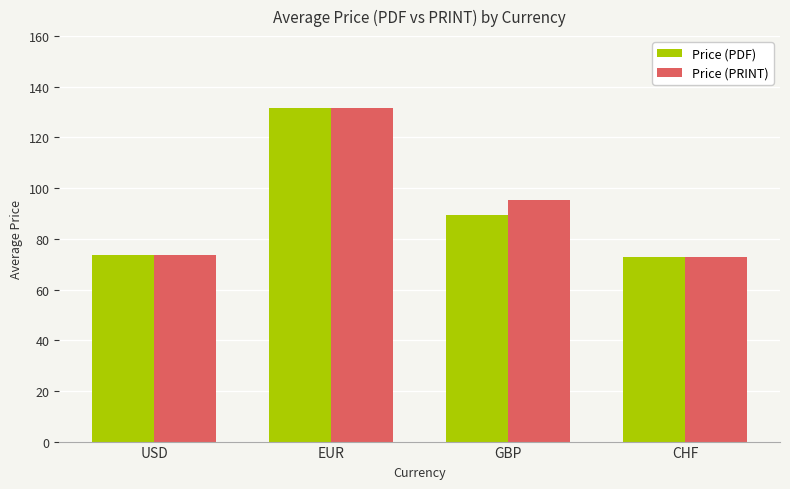

Rank the series by their average value, from highest to lowest.

Price (PRINT), Price (PDF)